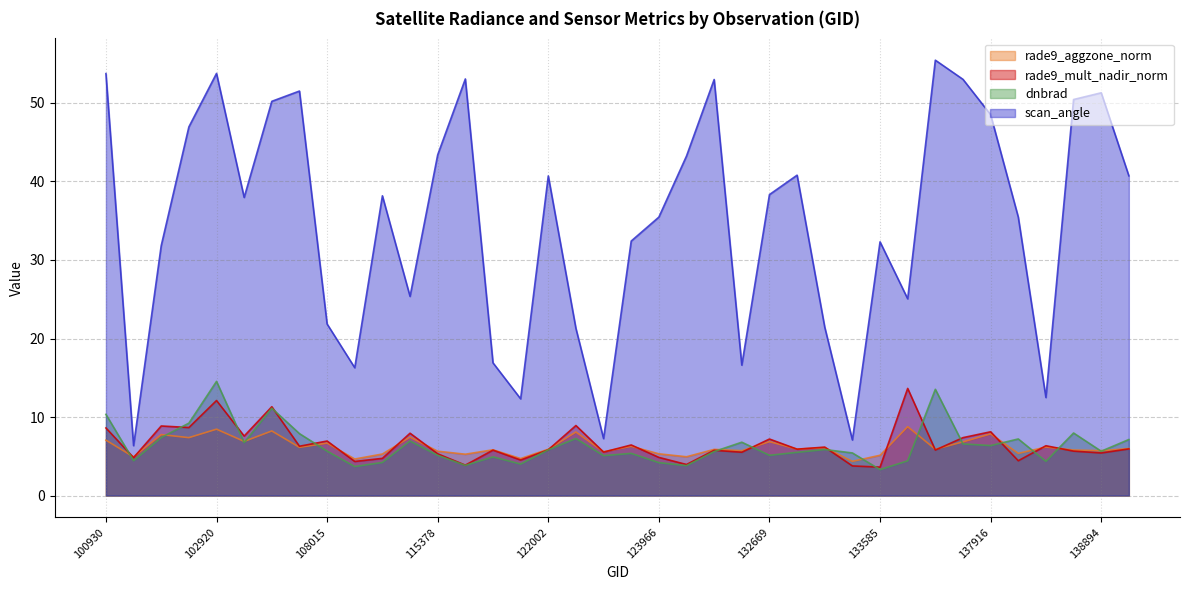

What is the sum of the scan_angle values at 132669 and 133223?

59.8